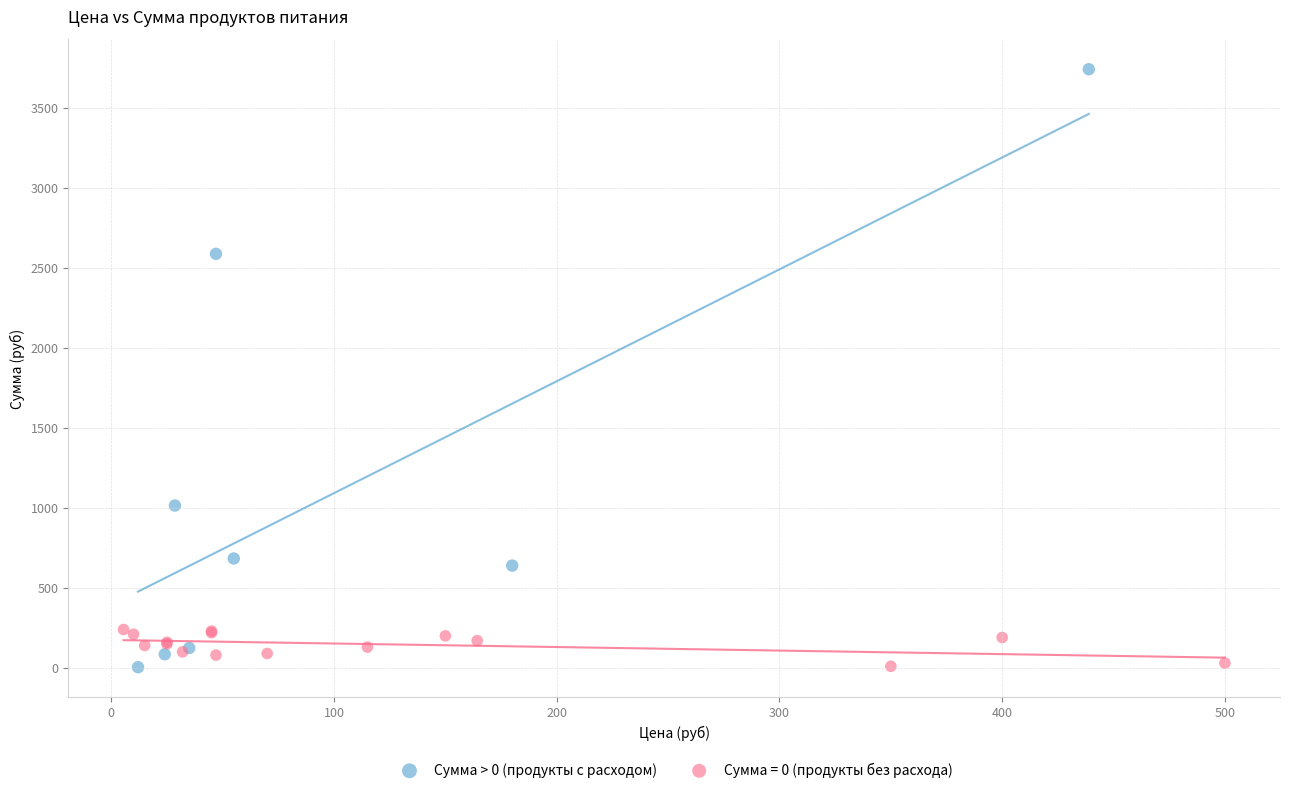

Which series has the largest Y range (max minus min)?

Сумма > 0 (продукты с расходом)